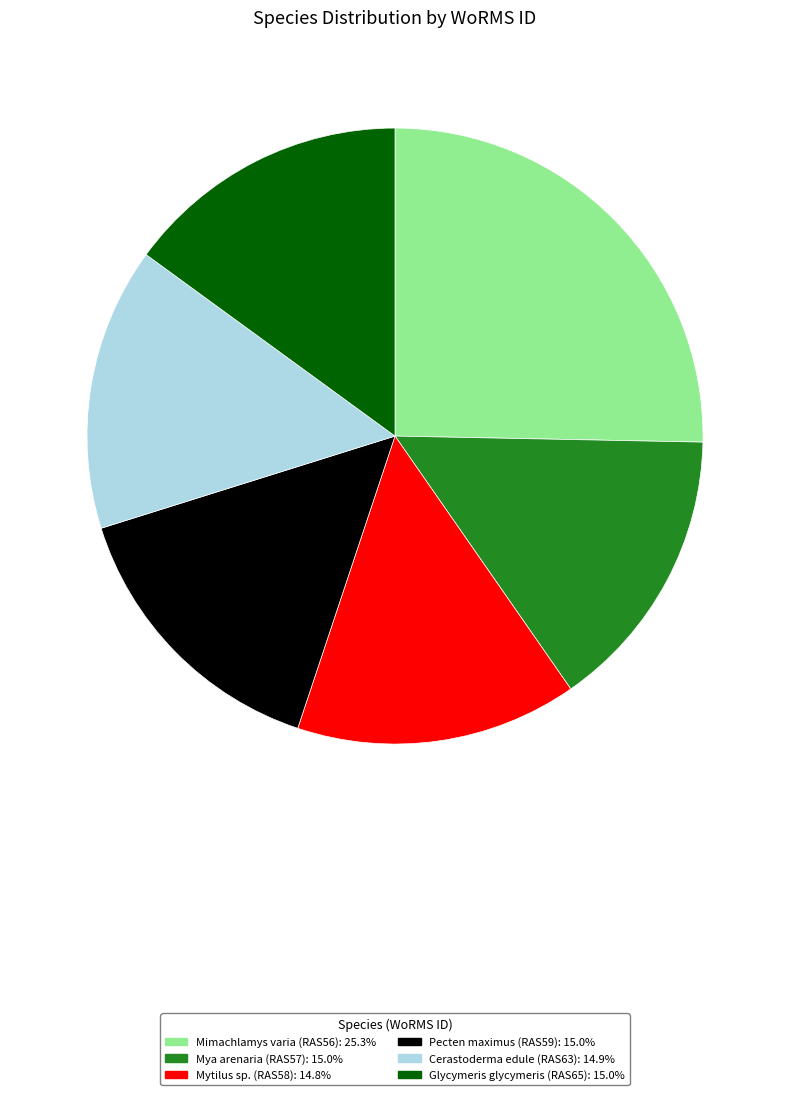

Approximately how many times larger is the value at Mimachlamys varia (RAS56) compared to Mya arenaria (RAS57)?

1.7